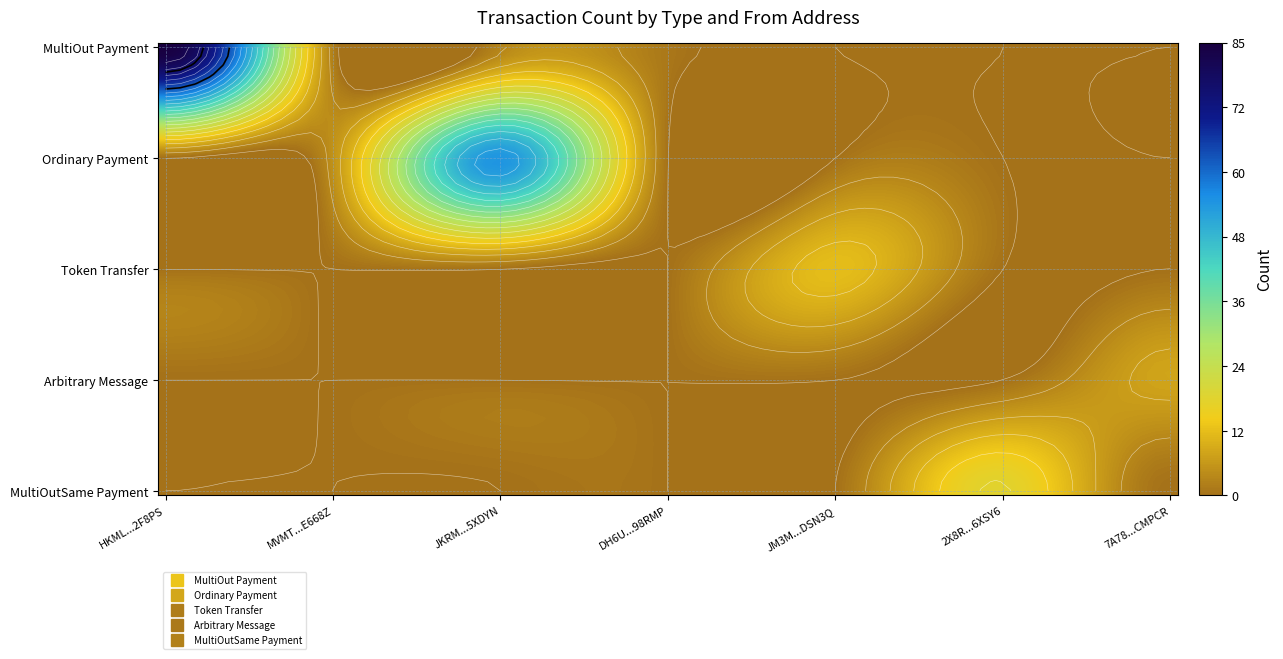

Rank the series at S-DH6U-KLNR-2RS4-98RMP from highest to lowest value.

MultiOut Payment, Ordinary Payment, Token Transfer, Arbitrary Message, MultiOutSame Payment